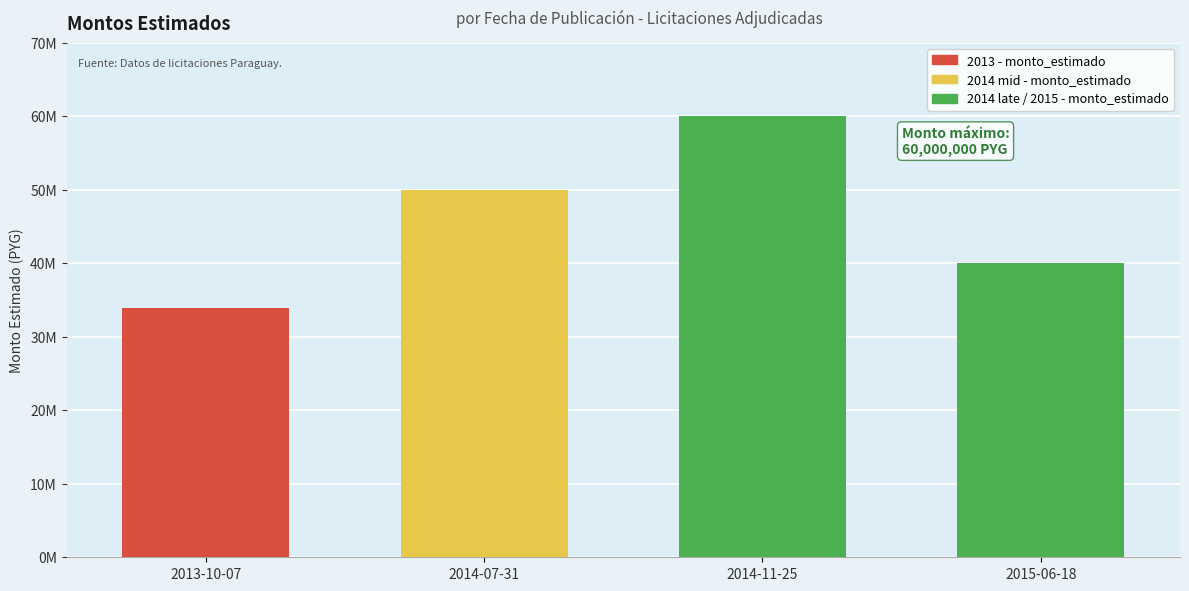

Reading left to right, transcribe all the data shown in this chart.

2013-10-07=33990000	2014-07-31=50000000	2014-11-25=60000000	2015-06-18=40000000